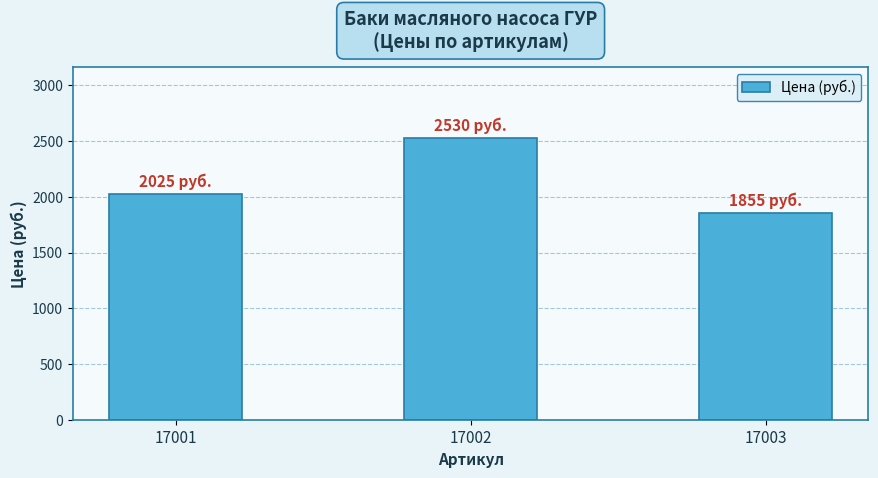

Which category has the lowest value across all series?

17003